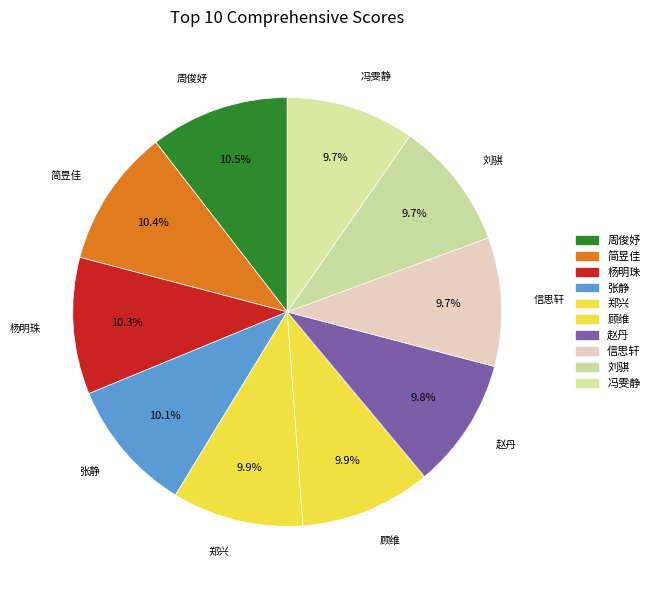

To the nearest percent, what percentage of the pie is 顾维?

10%